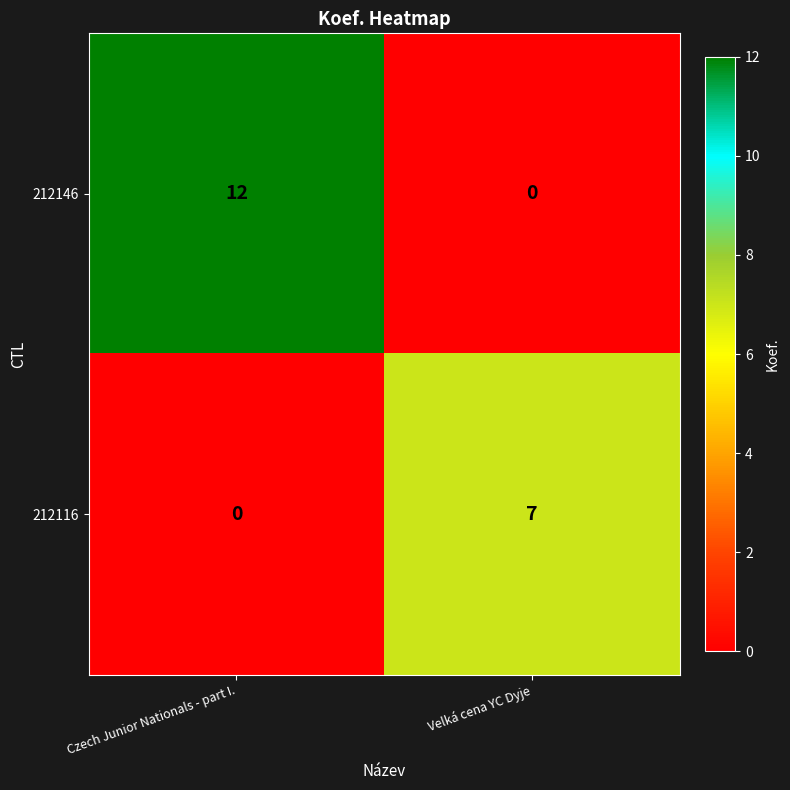

Which series has the largest range (max minus min)?

212146